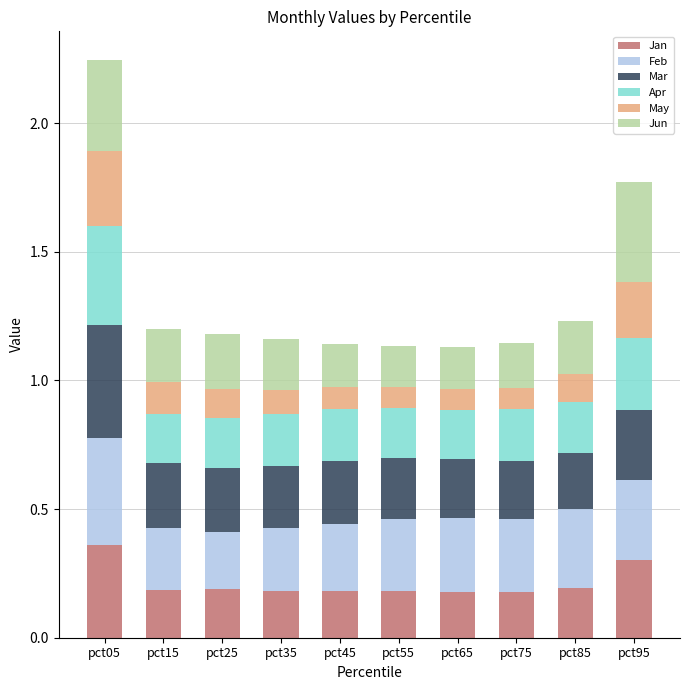

How many Jan values are between 0 and 1?

10